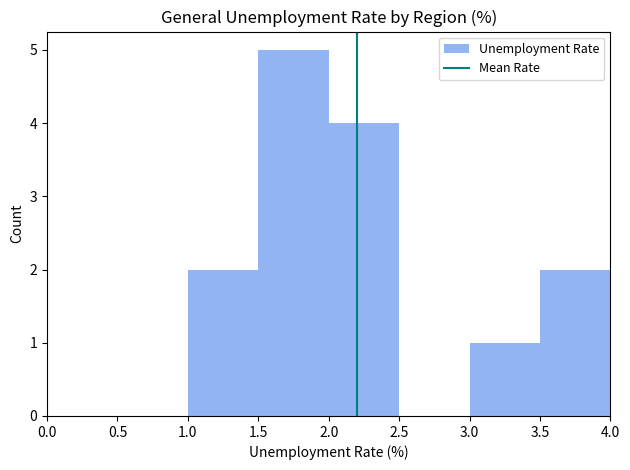

Which range on the x-axis has the tallest bar?

1.5 to 2.0